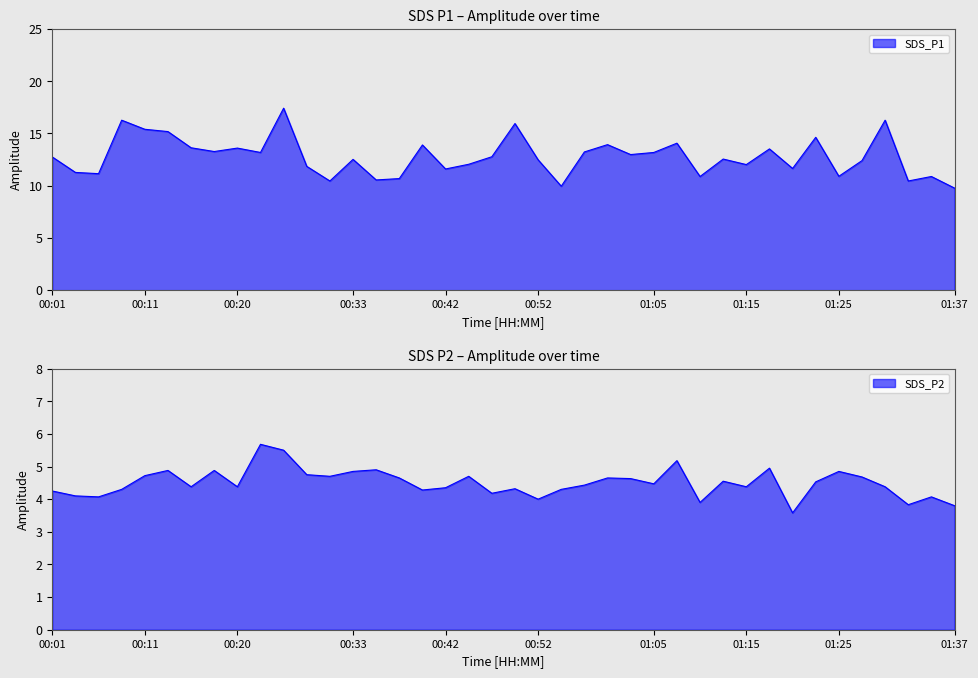

How many lines are shown in the chart?

2